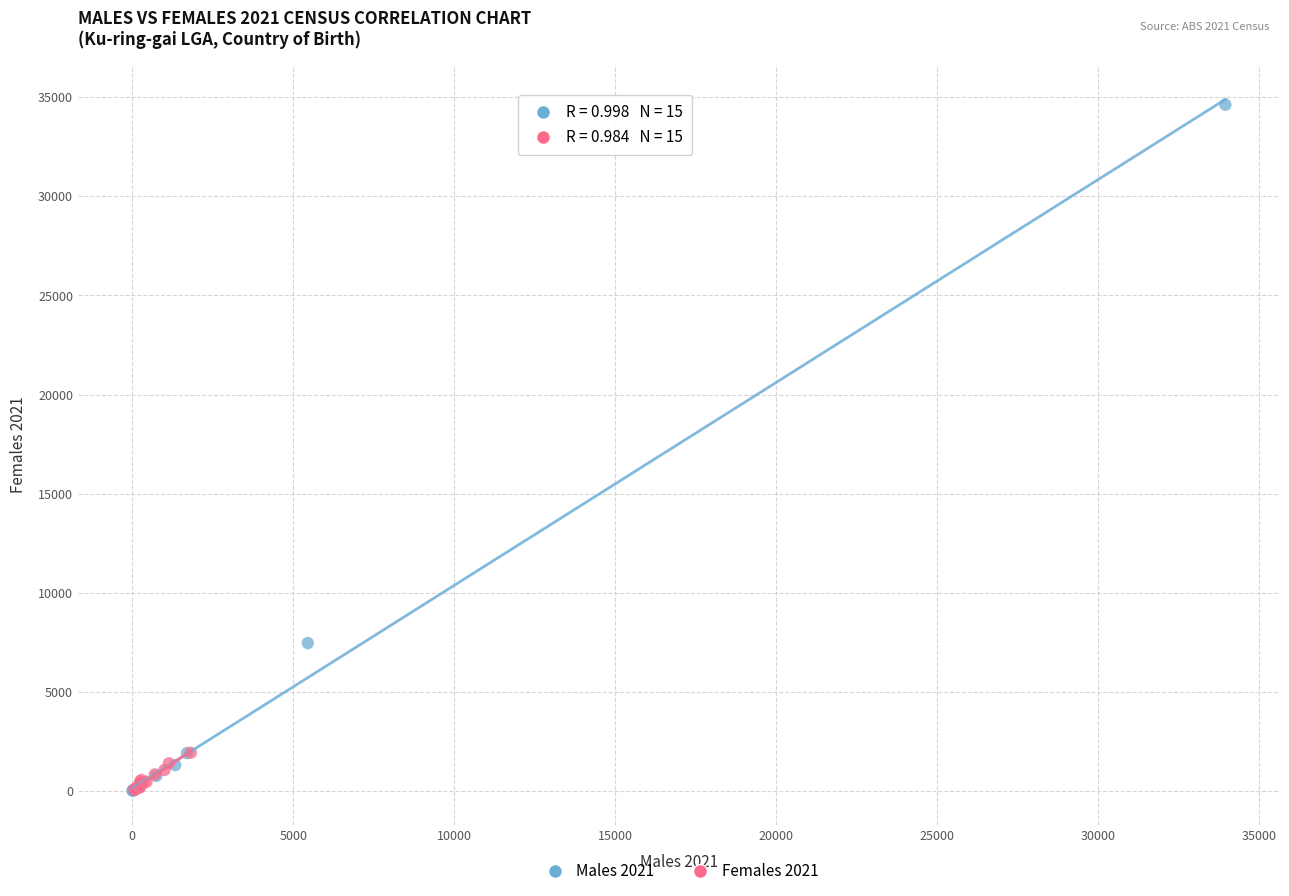

Which series has the largest Y range (max minus min)?

Males 2021